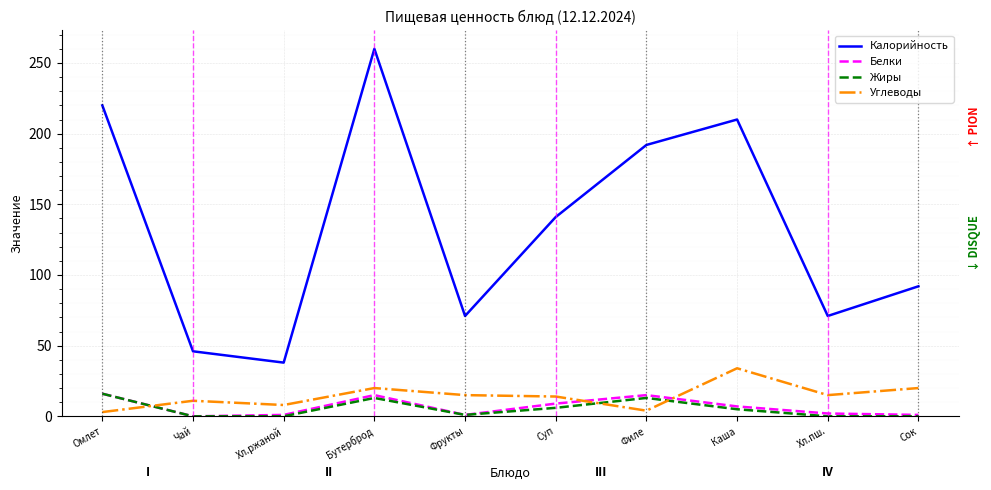

What is the greatest value displayed?

260